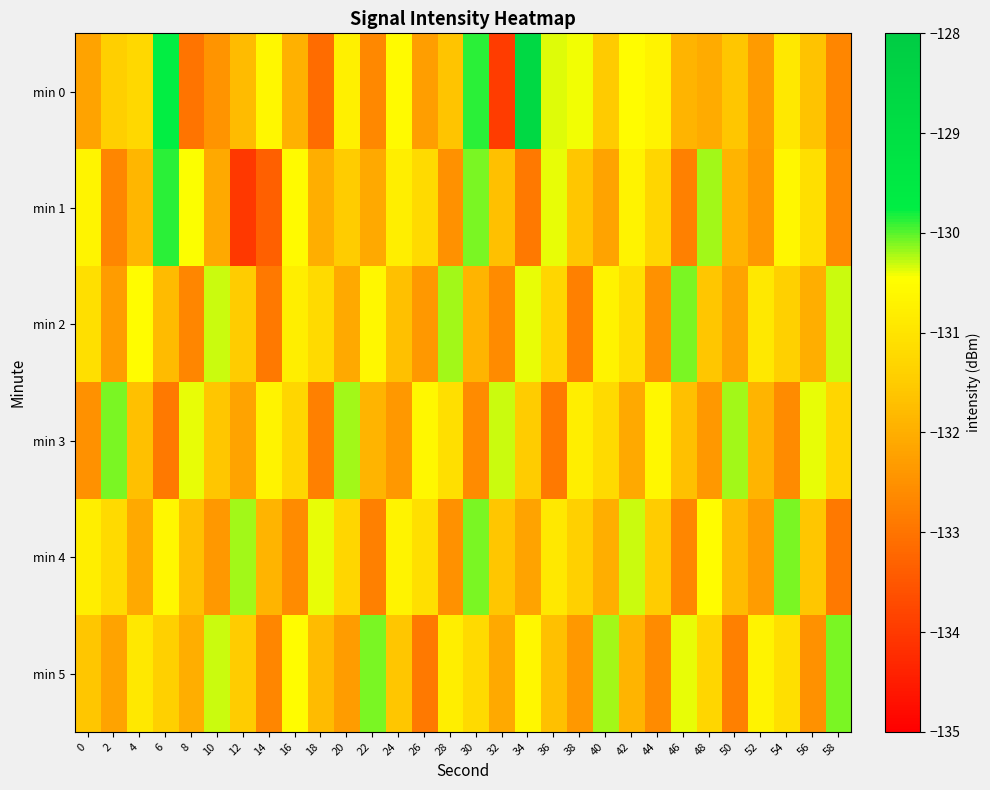

Reading left to right, extract all data points from this chart.

min 0: 0=-132.2	2=-131.4	4=-131.3	6=-129.8	8=-133.0	10=-132.4	12=-131.8	14=-130.6	16=-131.9	18=-133.1	20=-130.7	22=-132.7	24=-130.6	26=-132.3	28=-131.6	30=-129.9	32=-133.9	34=-128.7	36=-130.4	38=-130.4	40=-131.5	42=-130.5	44=-130.7	46=-131.9	48=-132.1	50=-131.6	52=-132.3	54=-130.9	56=-131.7	58=-132.7
min 1: 0=-130.7	2=-132.7	4=-131.9	6=-129.9	8=-130.4	10=-132.1	12=-134.0	14=-133.4	16=-130.6	18=-132.0	20=-131.5	22=-132.1	24=-130.8	26=-131.2	28=-132.5	30=-130.1	32=-131.7	34=-132.9	36=-130.4	38=-131.6	40=-132.2	42=-130.7	44=-131.3	46=-132.8	48=-130.2	50=-131.9	52=-132.4	54=-130.6	56=-131.1	58=-132.6
min 2: 0=-131.1	2=-132.3	4=-130.5	6=-131.8	8=-132.7	10=-130.3	12=-131.5	14=-132.9	16=-130.8	18=-131.2	20=-132.1	22=-130.6	24=-131.7	26=-132.4	28=-130.2	30=-131.9	32=-132.6	34=-130.4	36=-131.3	38=-132.8	40=-130.7	42=-131.1	44=-132.5	46=-130.1	48=-131.6	50=-132.2	52=-130.9	54=-131.4	56=-132.0	58=-130.3
min 3: 0=-132.5	2=-130.1	4=-131.7	6=-132.9	8=-130.4	10=-131.6	12=-132.2	14=-130.7	16=-131.3	18=-132.8	20=-130.2	22=-131.9	24=-132.4	26=-130.6	28=-131.1	30=-132.6	32=-130.3	34=-131.5	36=-132.9	38=-130.8	40=-131.2	42=-132.1	44=-130.6	46=-131.7	48=-132.4	50=-130.2	52=-131.9	54=-132.6	56=-130.4	58=-131.3
min 4: 0=-130.8	2=-131.2	4=-132.1	6=-130.6	8=-131.7	10=-132.4	12=-130.2	14=-131.9	16=-132.6	18=-130.4	20=-131.3	22=-132.8	24=-130.7	26=-131.1	28=-132.5	30=-130.1	32=-131.6	34=-132.2	36=-130.9	38=-131.4	40=-132.0	42=-130.3	44=-131.5	46=-132.7	48=-130.5	50=-131.8	52=-132.3	54=-130.1	56=-131.6	58=-132.9
min 5: 0=-131.6	2=-132.2	4=-130.9	6=-131.4	8=-132.0	10=-130.3	12=-131.5	14=-132.7	16=-130.5	18=-131.8	20=-132.3	22=-130.1	24=-131.6	26=-132.9	28=-130.8	30=-131.2	32=-132.1	34=-130.6	36=-131.7	38=-132.4	40=-130.2	42=-131.9	44=-132.6	46=-130.4	48=-131.3	50=-132.8	52=-130.7	54=-131.1	56=-132.5	58=-130.1